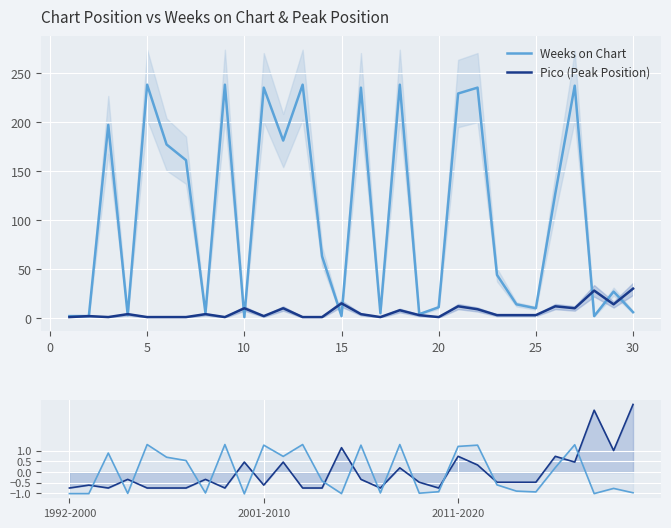

Reading right to left, what are all the values shown in this chart?

Weeks on Chart: 6	27	2	237	127	10	14	44	235	229	11	4	238	5	235	2	63	238	181	235	1	238	5	161	177	238	3	197	2	2
Pico (Peak Position): 30	14	28	10	12	3	3	3	9	12	1	3	8	1	4	15	1	1	10	2	10	1	4	1	1	1	4	1	2	1